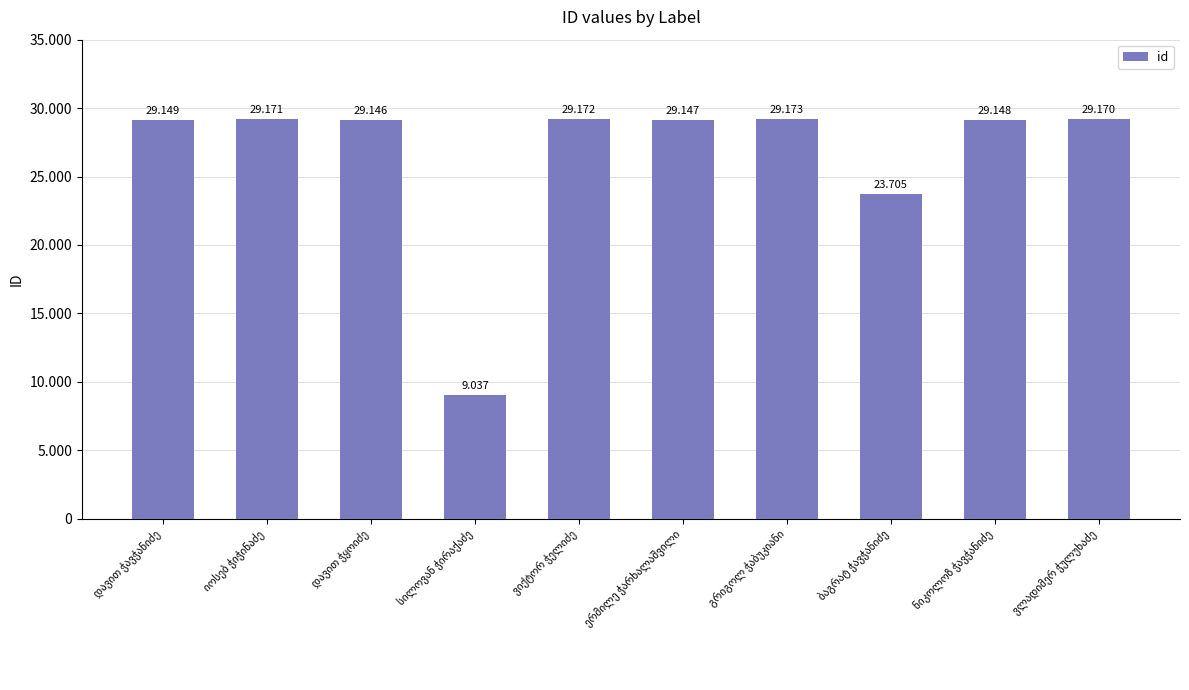

Reading right to left, transcribe all the data shown in this chart.

29170	29148	23705	29173	29147	29172	9037	29146	29171	29149